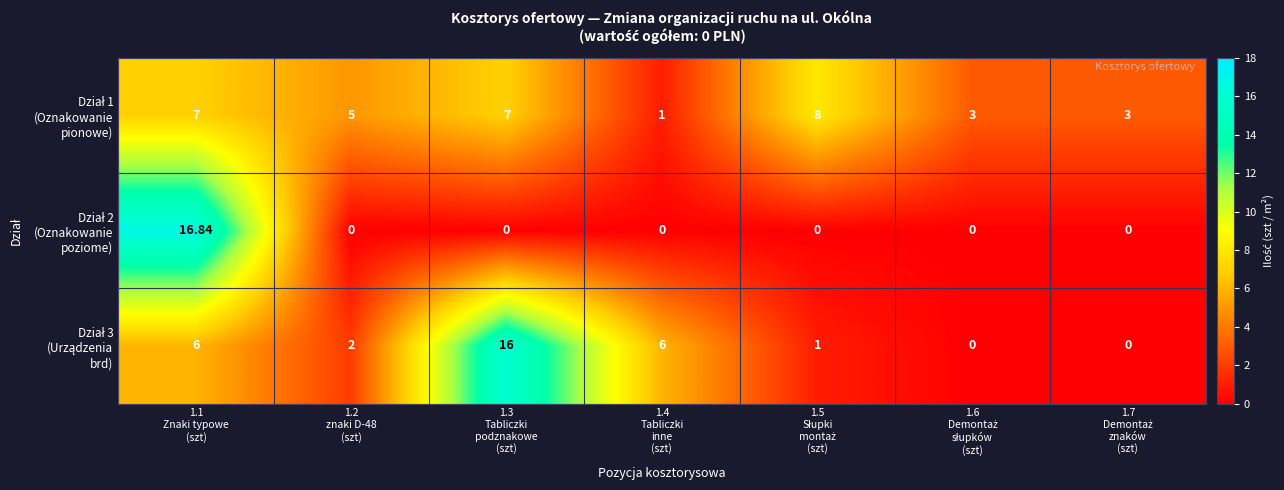

List the series in order of their peak value, highest first.

Dział 2 (Oznakowanie poziome), Dział 3 (Urządzenia brd), Dział 1 (Oznakowanie pionowe)